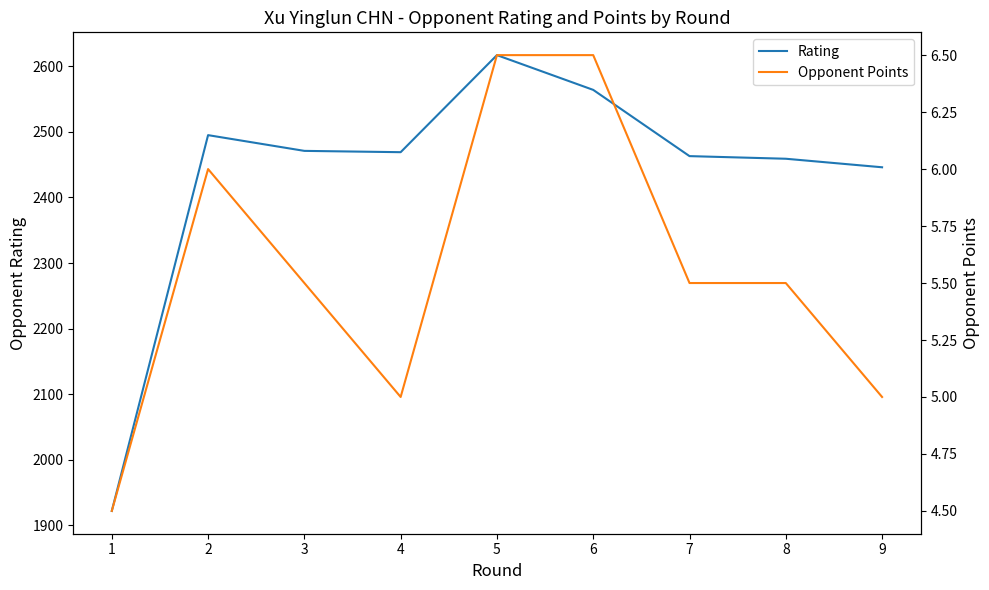

Where is Rating nearest to the value 2269?

9